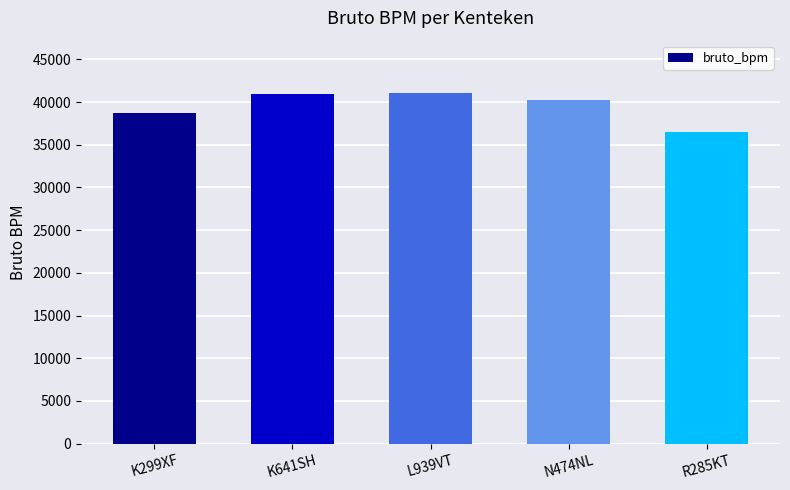

What is the smallest value displayed?

36495